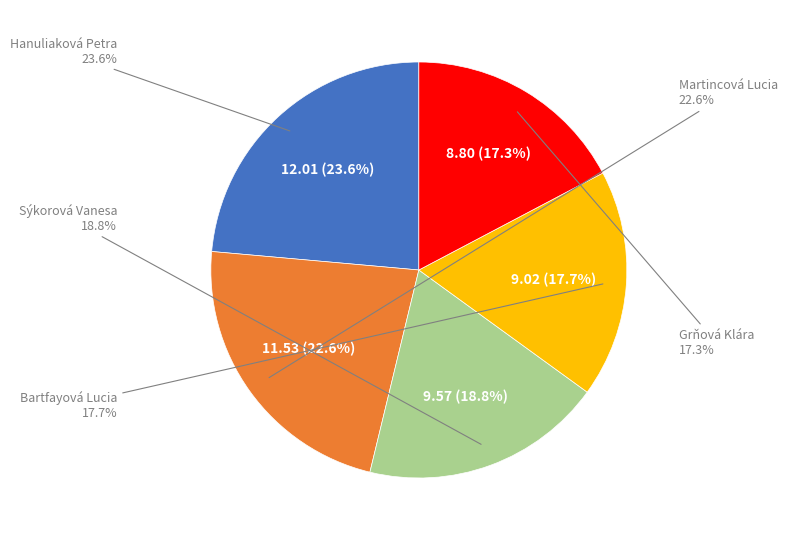

Is it true that Sýkorová Vanesa is 19% of the pie?

True